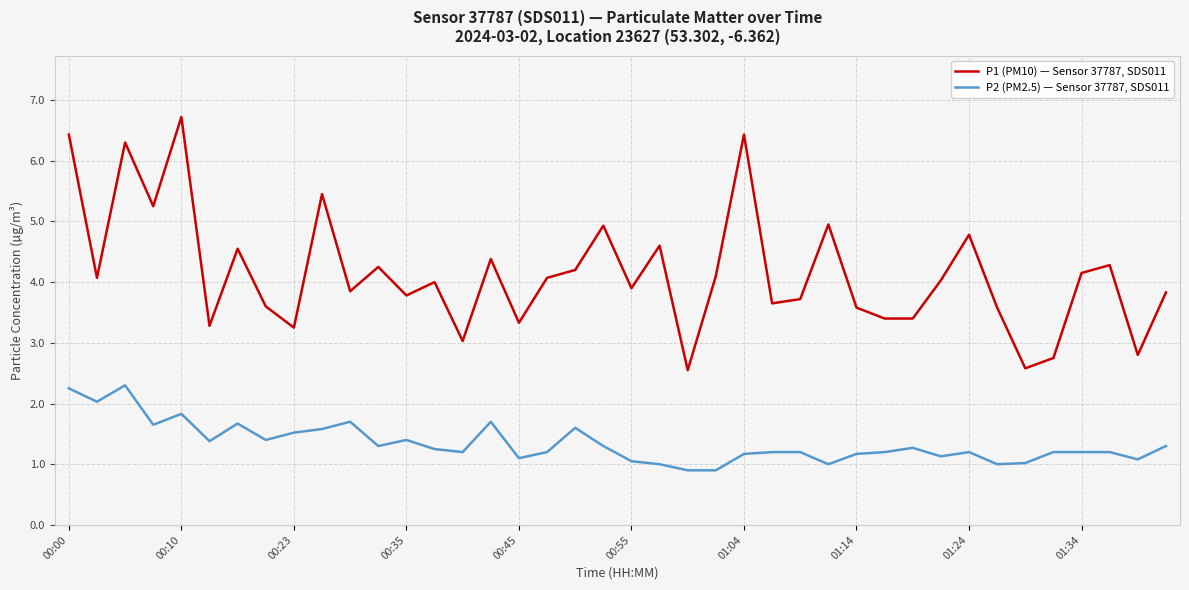

True or false: P1 (PM10) — Sensor 37787, SDS011 and P2 (PM2.5) — Sensor 37787, SDS011 cross at least once.

False